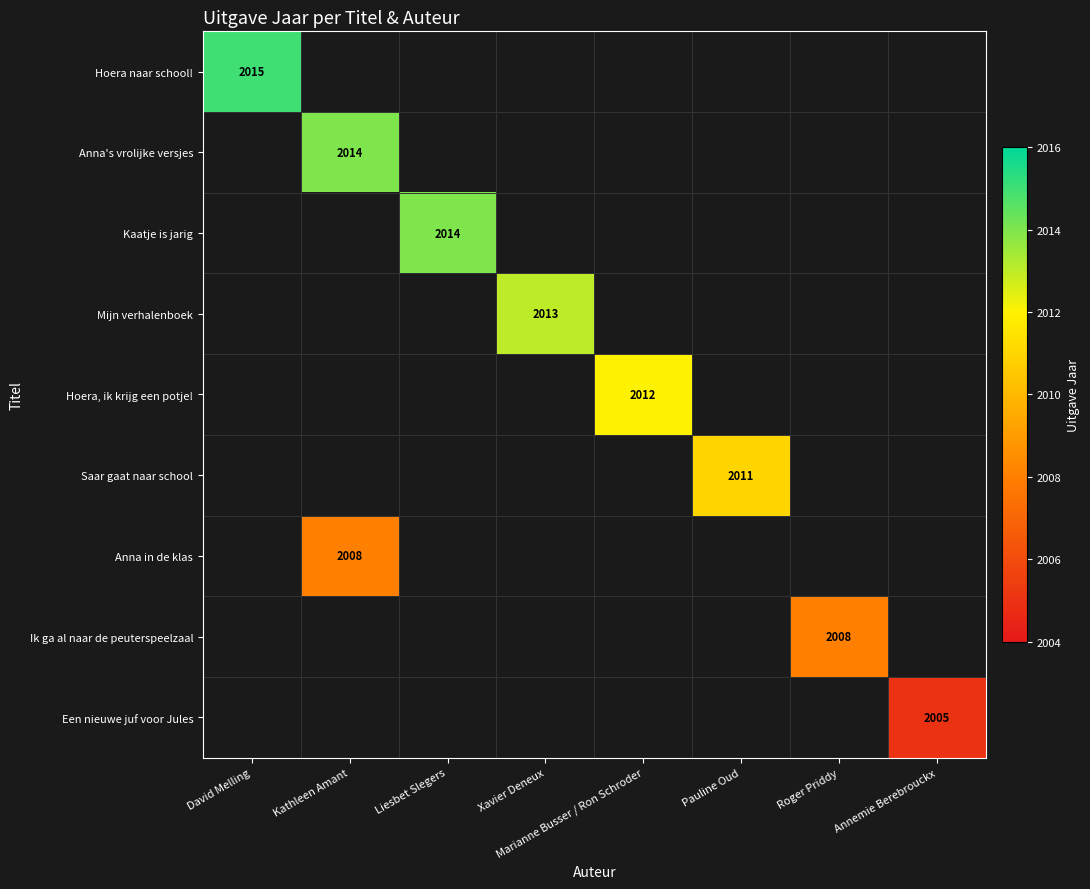

True or false: Saar gaat naar school has a value of 2011 at Pauline Oud.

True